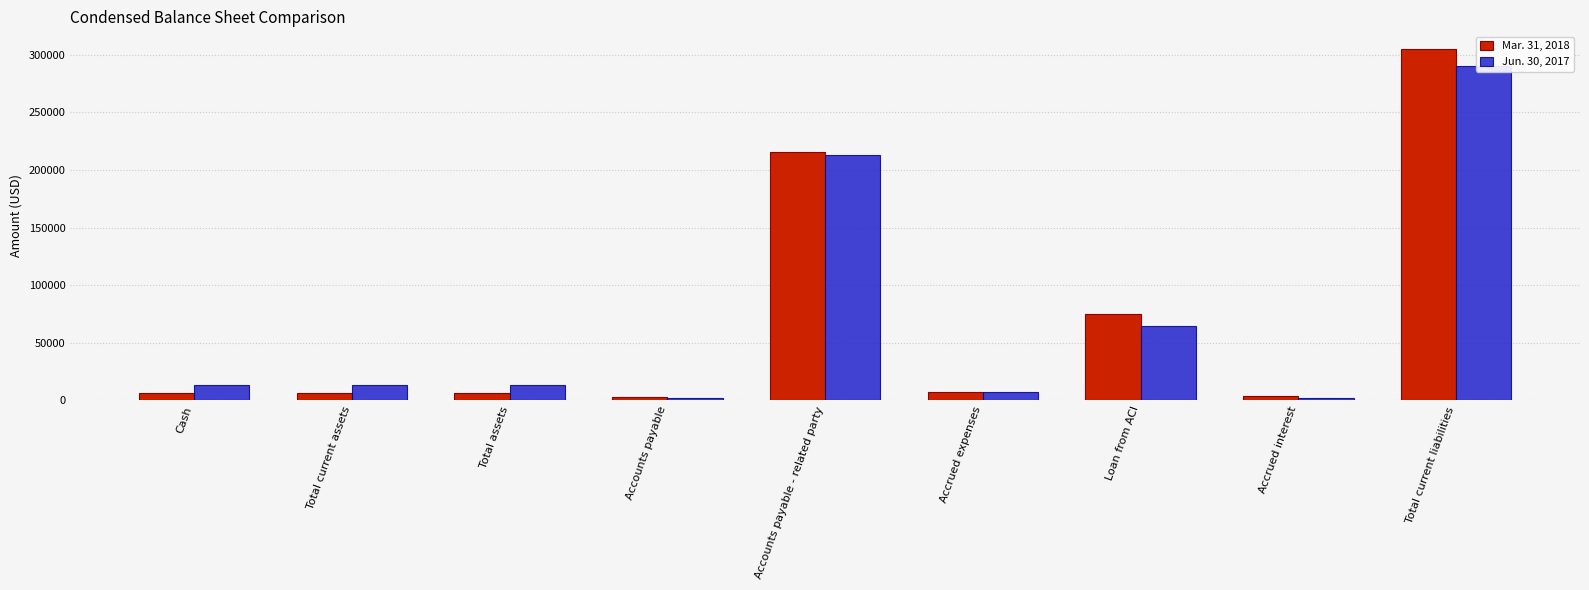

At how many categories does at least one series exceed 275721?

1